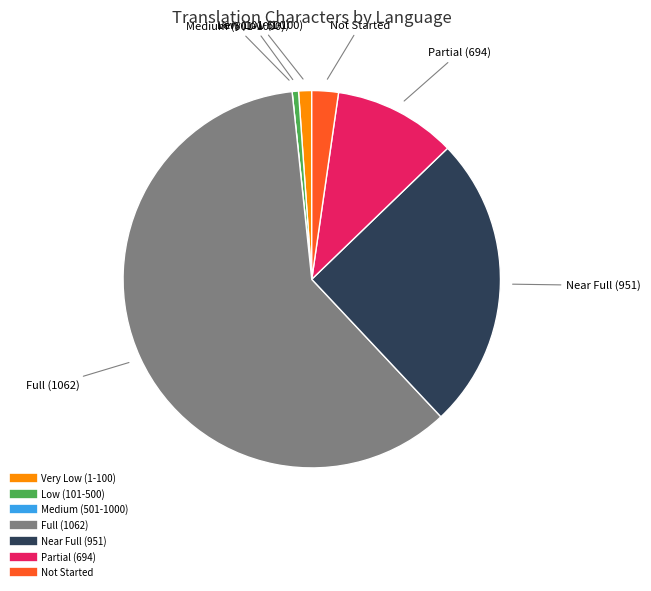

Does any single category account for the majority?

Yes